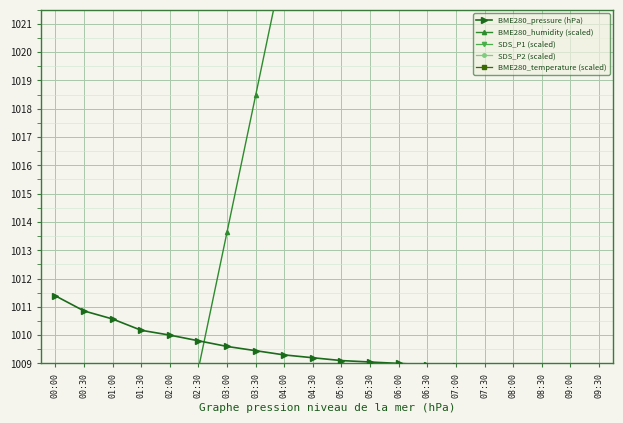

Where does the SDS_P2 (scaled) series first go above 41?

01:30